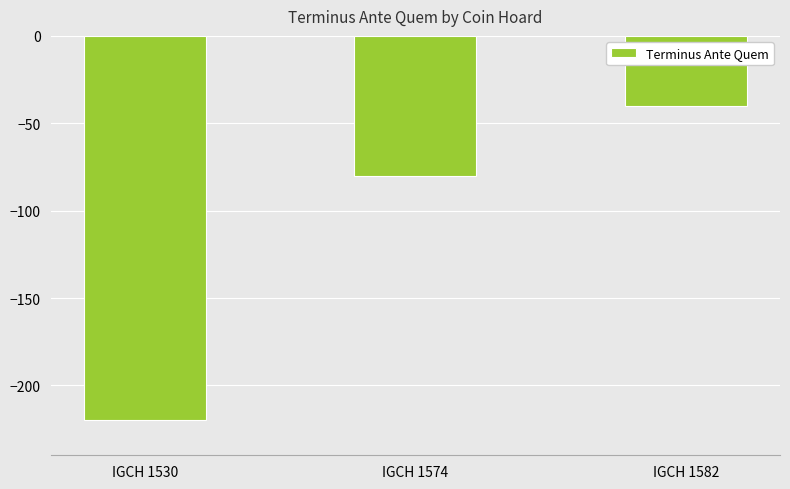

Rank the categories by value from highest to lowest.

IGCH 1582, IGCH 1574, IGCH 1530